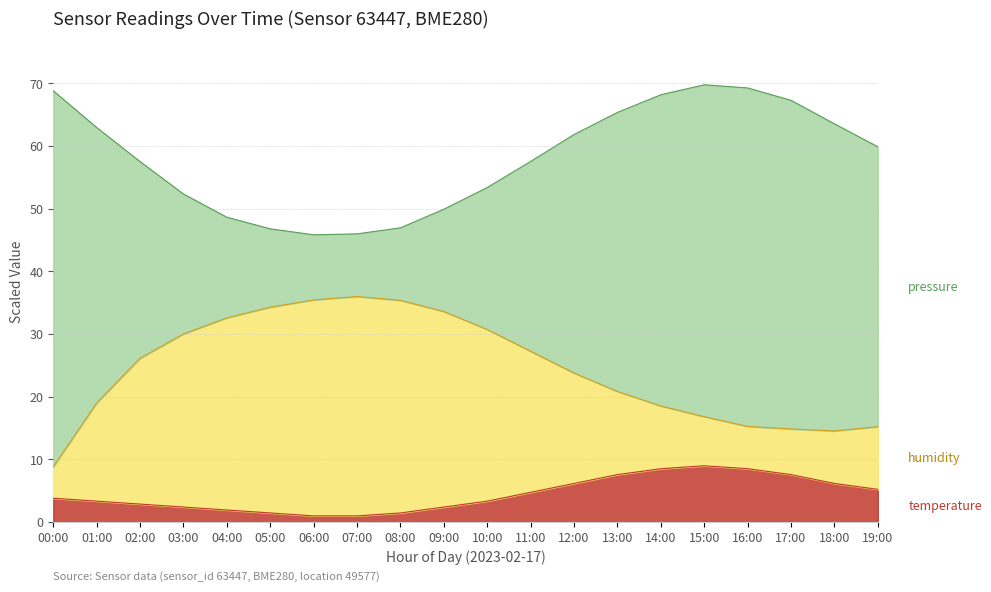

What is the sum of all temperature values?

88.7